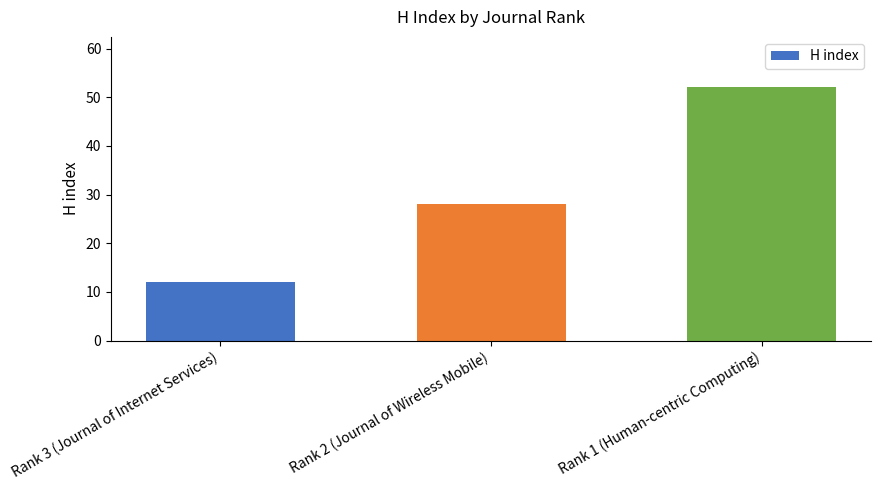

What is the approximate value at Rank 1 (Human-centric Computing), to the nearest 5?

50